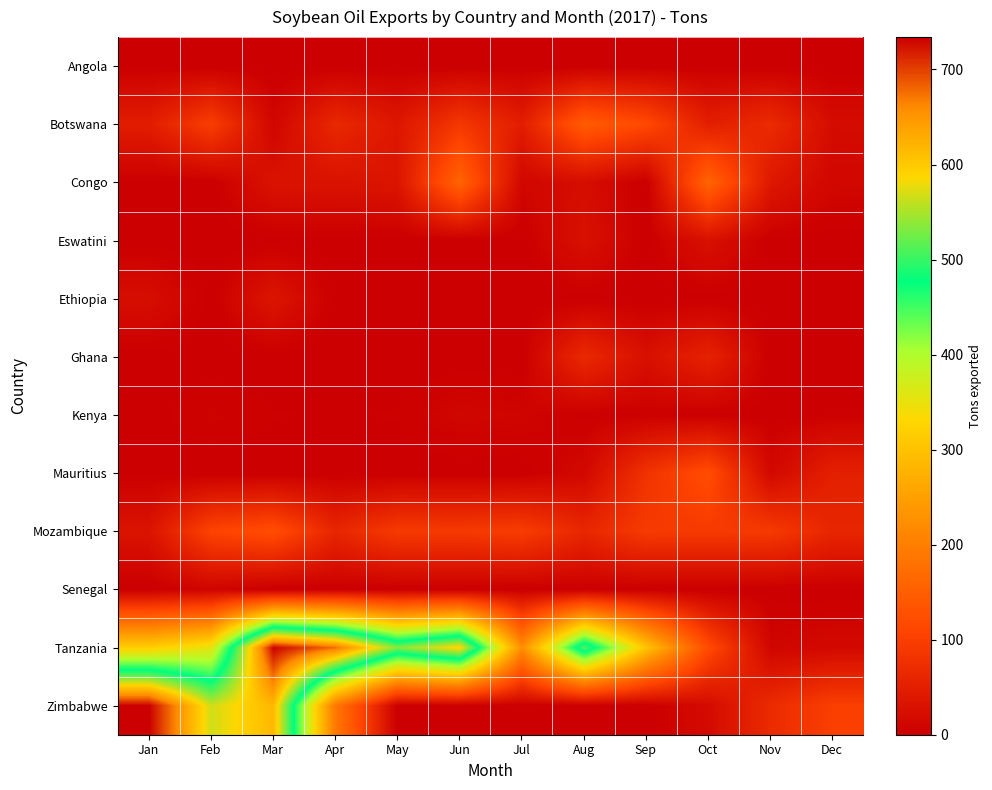

Which series has the largest total across all categories?

Tanzania